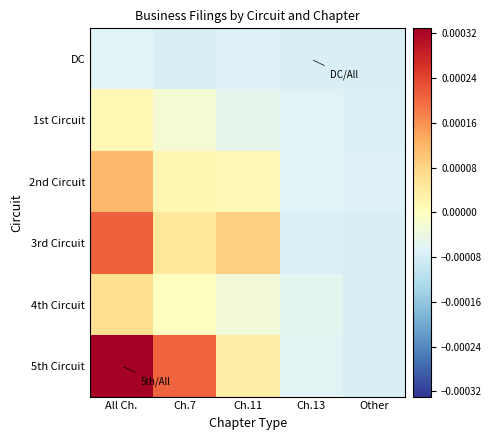

Rank the series at Ch.7 from highest to lowest value.

5th Circuit, 3rd Circuit, 2nd Circuit, 4th Circuit, 1st Circuit, DC